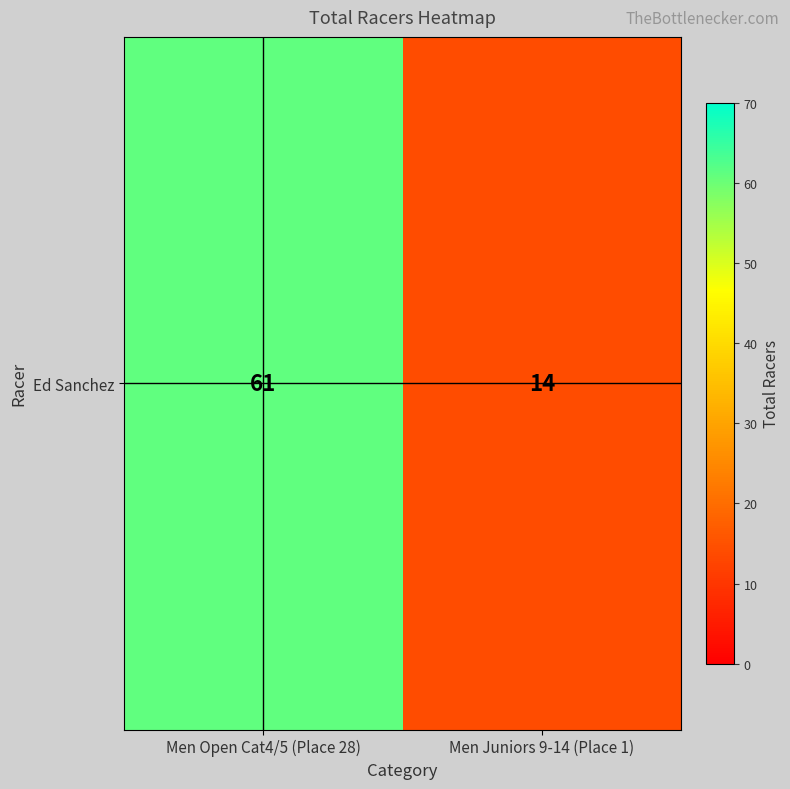

True or false: the data shows 14 at Men Juniors 9-14 (Place 1).

True